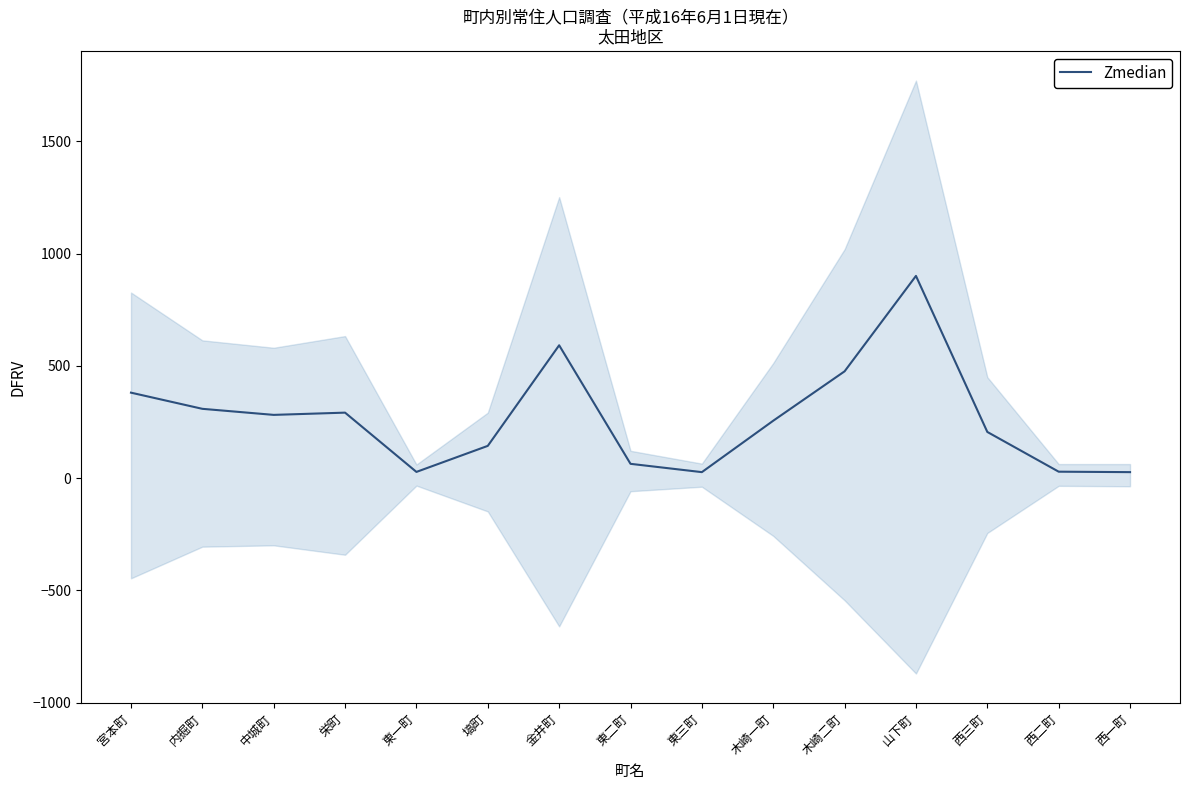

What is the average value?

268